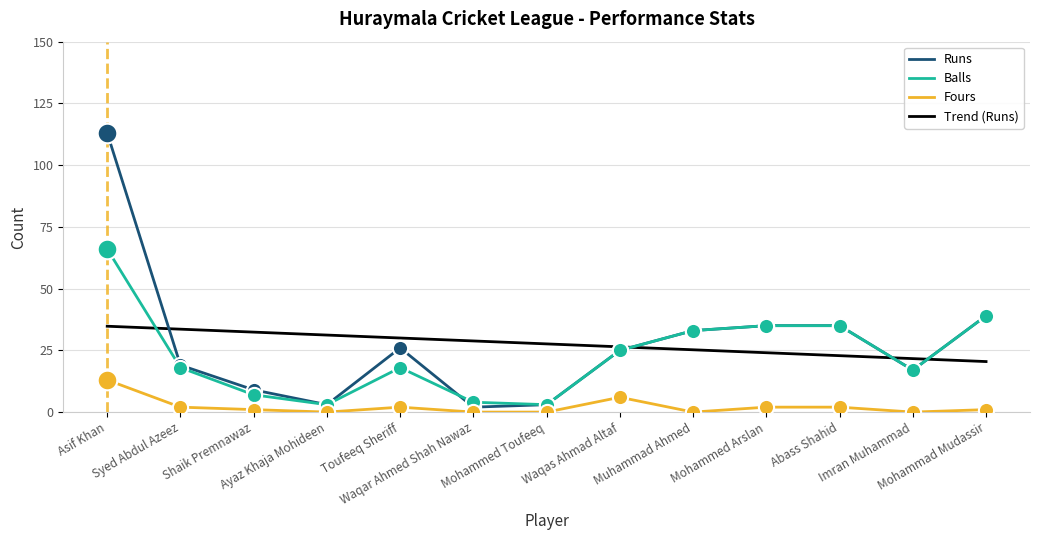

What is the highest value of the Fours series?

13